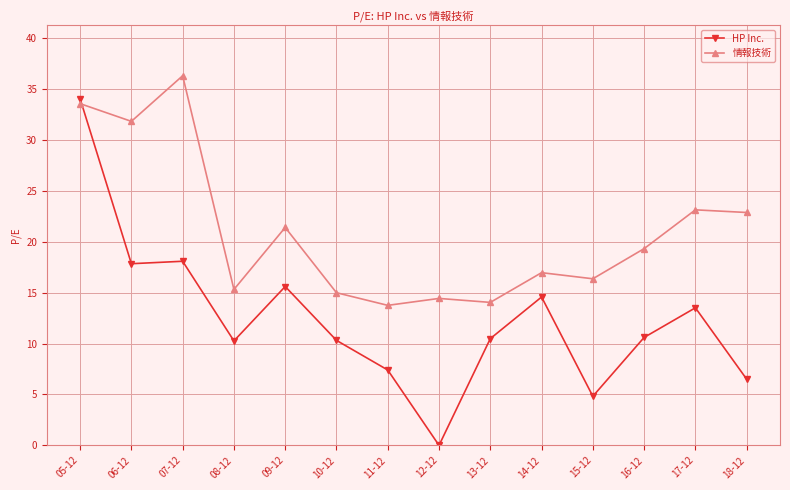

How many data points in 情報技術 are above 19?

7